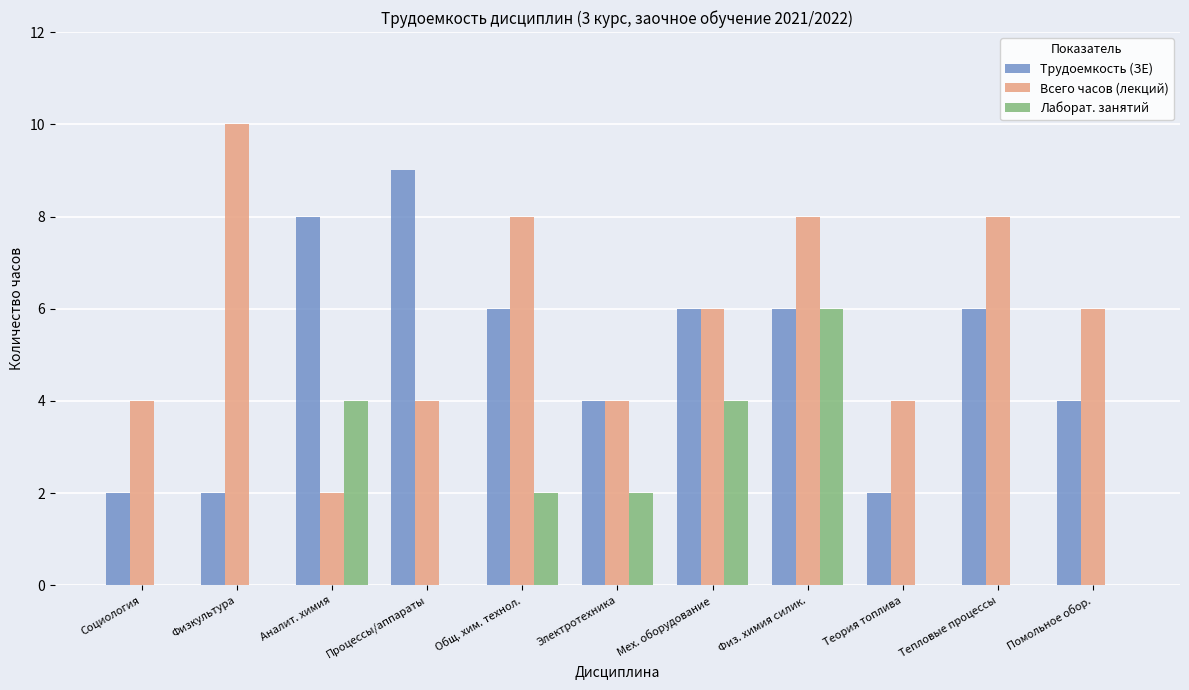

How many data points does each series have?

11